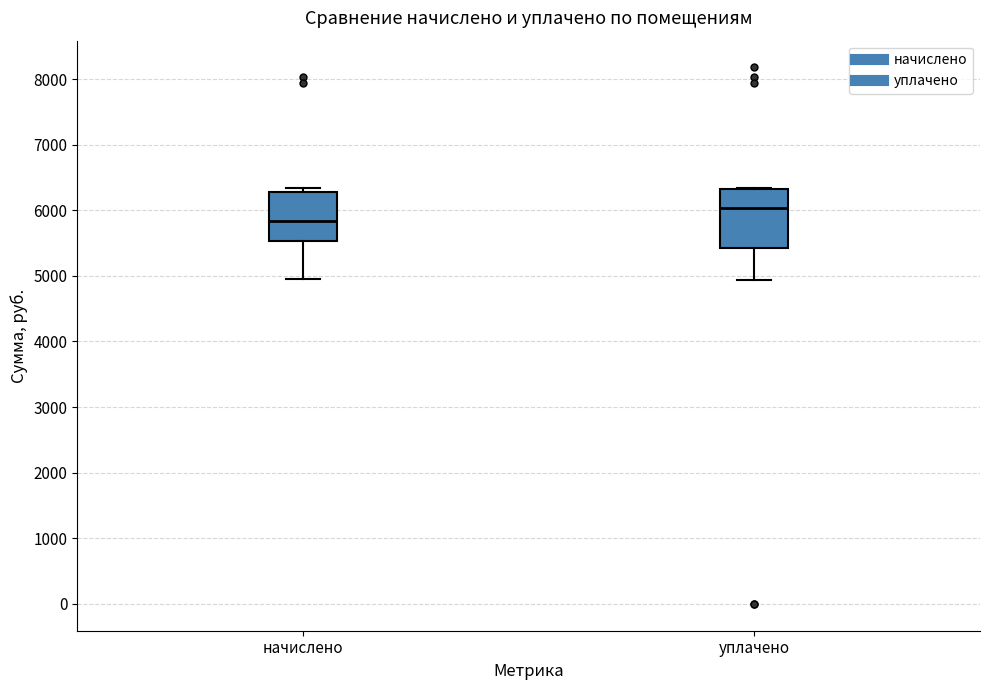

Which box is the tallest, from its lower edge to its upper edge?

уплачено